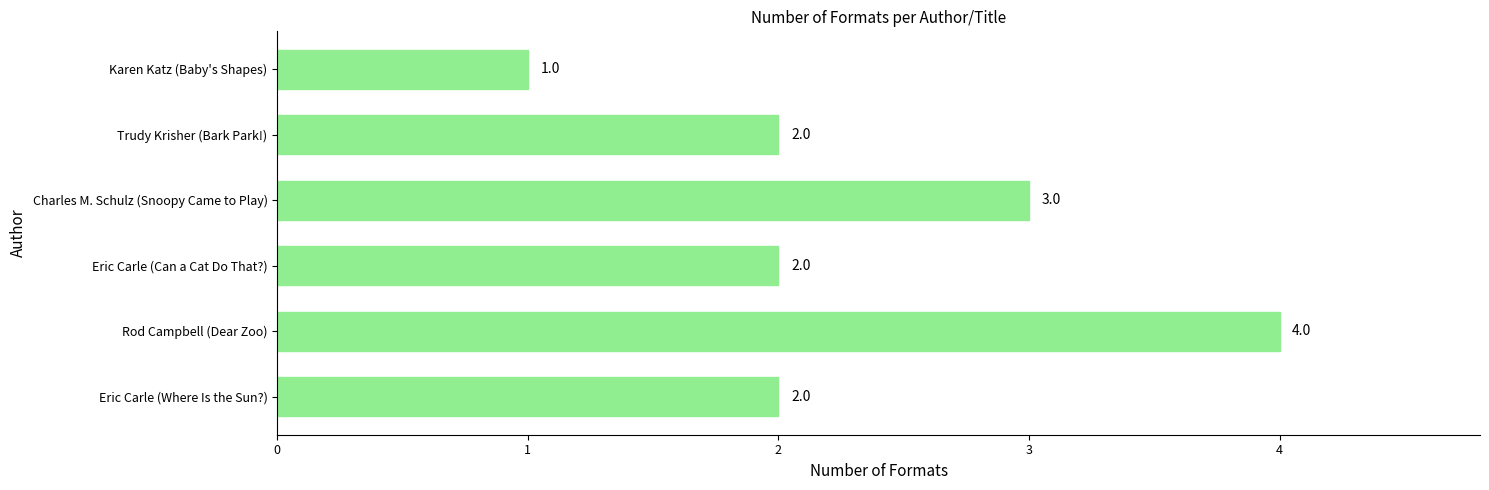

What is the difference between the maximum and minimum values?

3